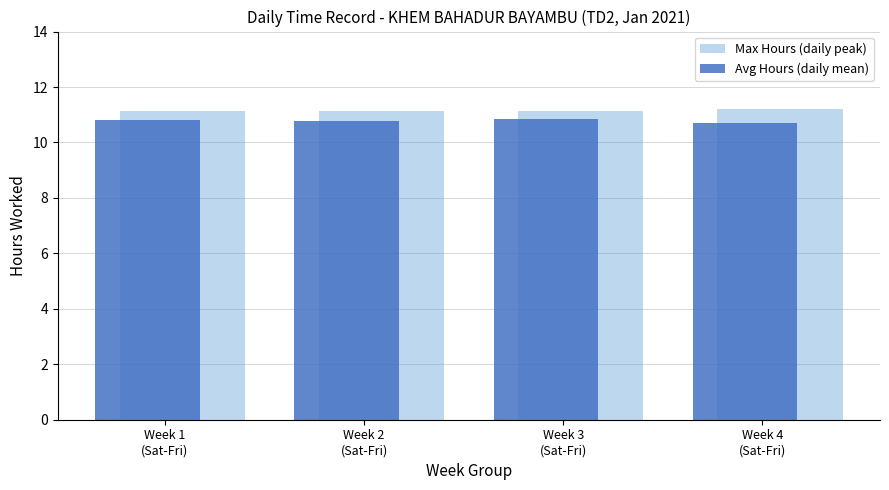

At Week 4
(Sat-Fri), list the series in order from largest to smallest.

Max Hours (daily peak), Avg Hours (daily mean)